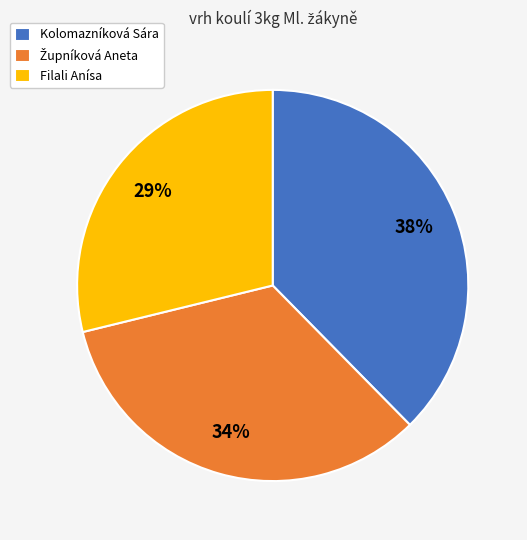

Approximately how many times larger is the value at Filali Anísa compared to Kolomazníková Sára?

0.8